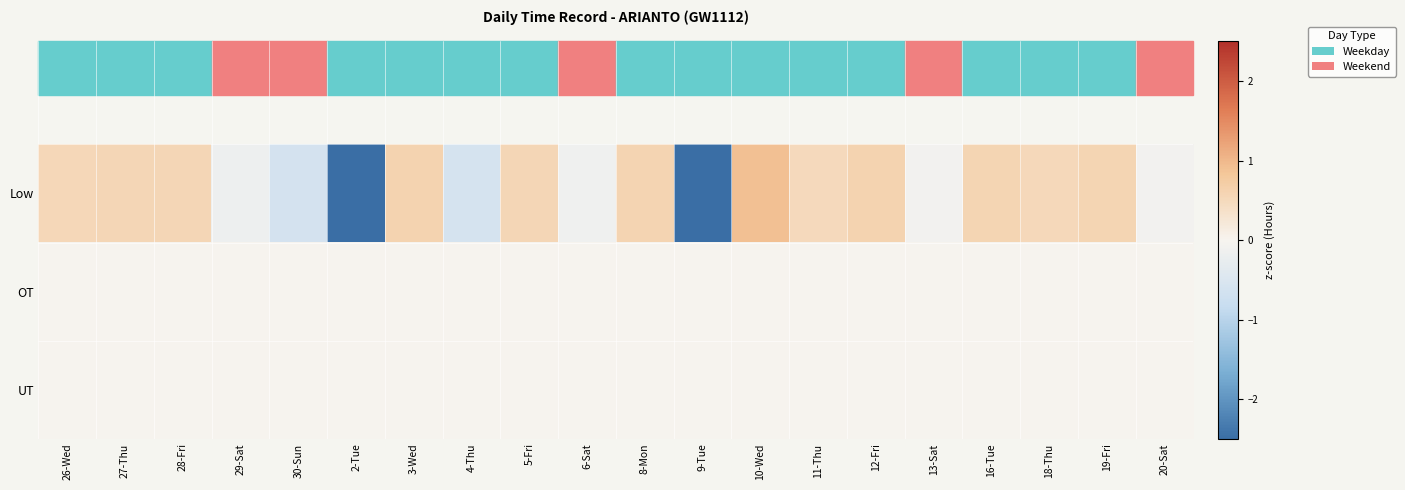

Reading left to right, list all the values displayed in this chart.

Low: 26-Wed=0.5	27-Thu=0.5	28-Fri=0.6	29-Sat=-0.2	30-Sun=-0.6	2-Tue=-2.7	3-Wed=0.6	4-Thu=-0.6	5-Fri=0.6	6-Sat=-0.1	8-Mon=0.6	9-Tue=-2.7	10-Wed=0.9	11-Thu=0.5	12-Fri=0.6	13-Sat=-0.1	16-Tue=0.6	18-Thu=0.5	19-Fri=0.6	20-Sat=-0.1
OT: 26-Wed=0.0	27-Thu=0.0	28-Fri=0.0	29-Sat=0.0	30-Sun=0.0	2-Tue=0.0	3-Wed=0.0	4-Thu=0.0	5-Fri=0.0	6-Sat=0.0	8-Mon=0.0	9-Tue=0.0	10-Wed=0.0	11-Thu=0.0	12-Fri=0.0	13-Sat=0.0	16-Tue=0.0	18-Thu=0.0	19-Fri=0.0	20-Sat=0.0
UT: 26-Wed=0.0	27-Thu=0.0	28-Fri=0.0	29-Sat=0.0	30-Sun=0.0	2-Tue=0.0	3-Wed=0.0	4-Thu=0.0	5-Fri=0.0	6-Sat=0.0	8-Mon=0.0	9-Tue=0.0	10-Wed=0.0	11-Thu=0.0	12-Fri=0.0	13-Sat=0.0	16-Tue=0.0	18-Thu=0.0	19-Fri=0.0	20-Sat=0.0